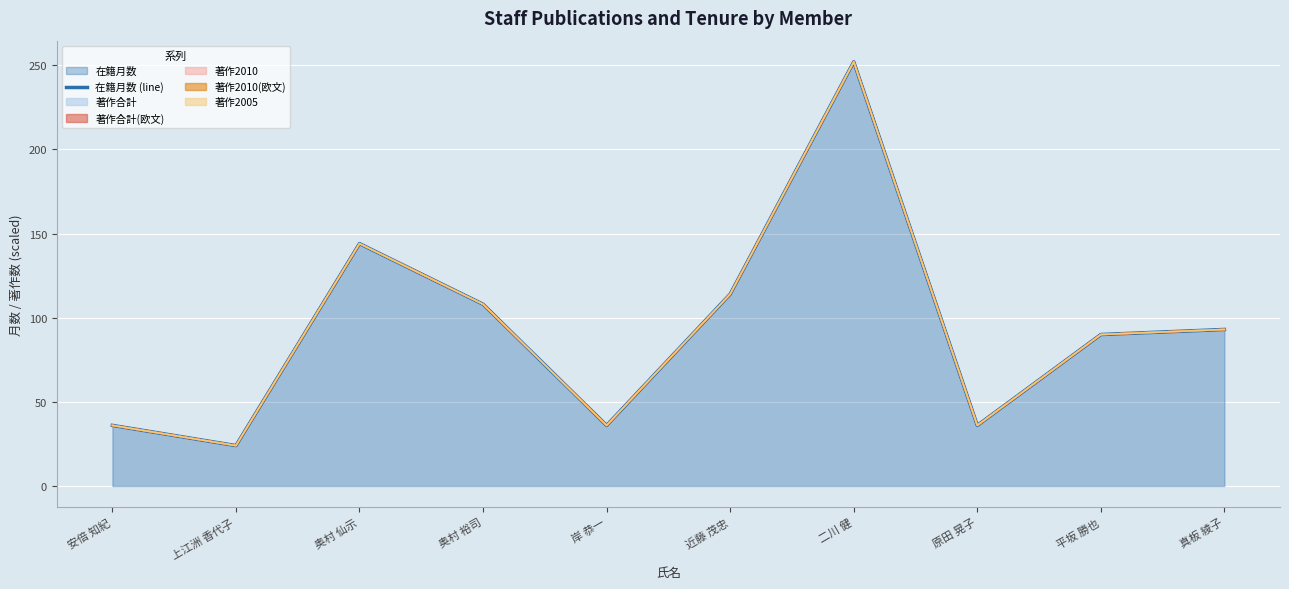

What is the change in value from 上江洲 香代子 to 平坂 勝也?

+66